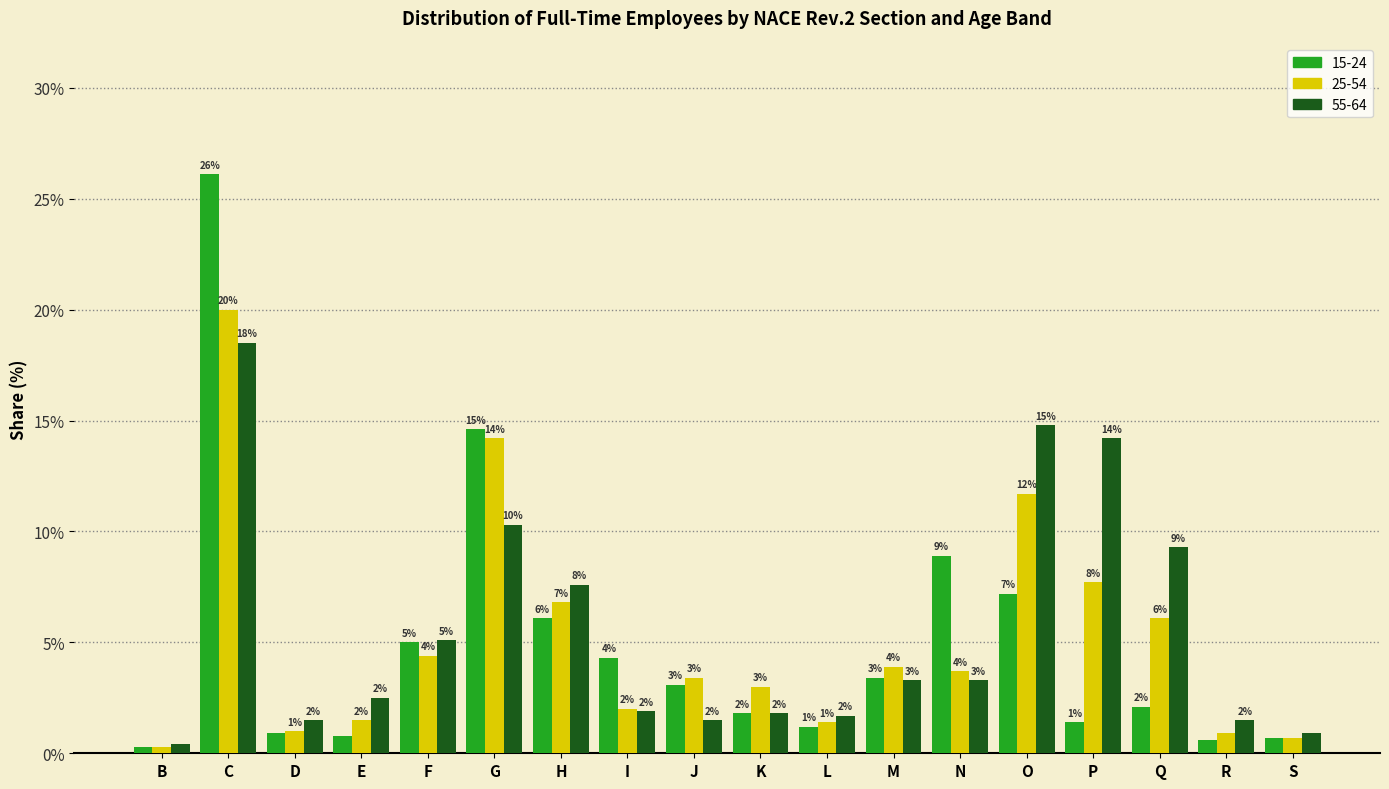

What is the approximate value of 55-64 at E?

2.5